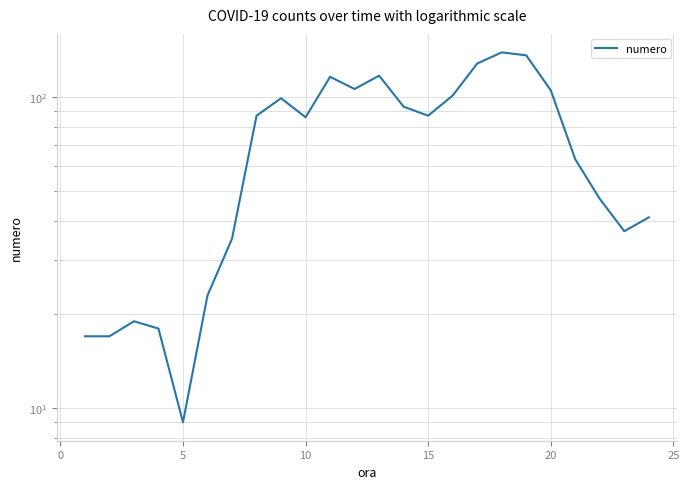

How many lines are shown in the chart?

1